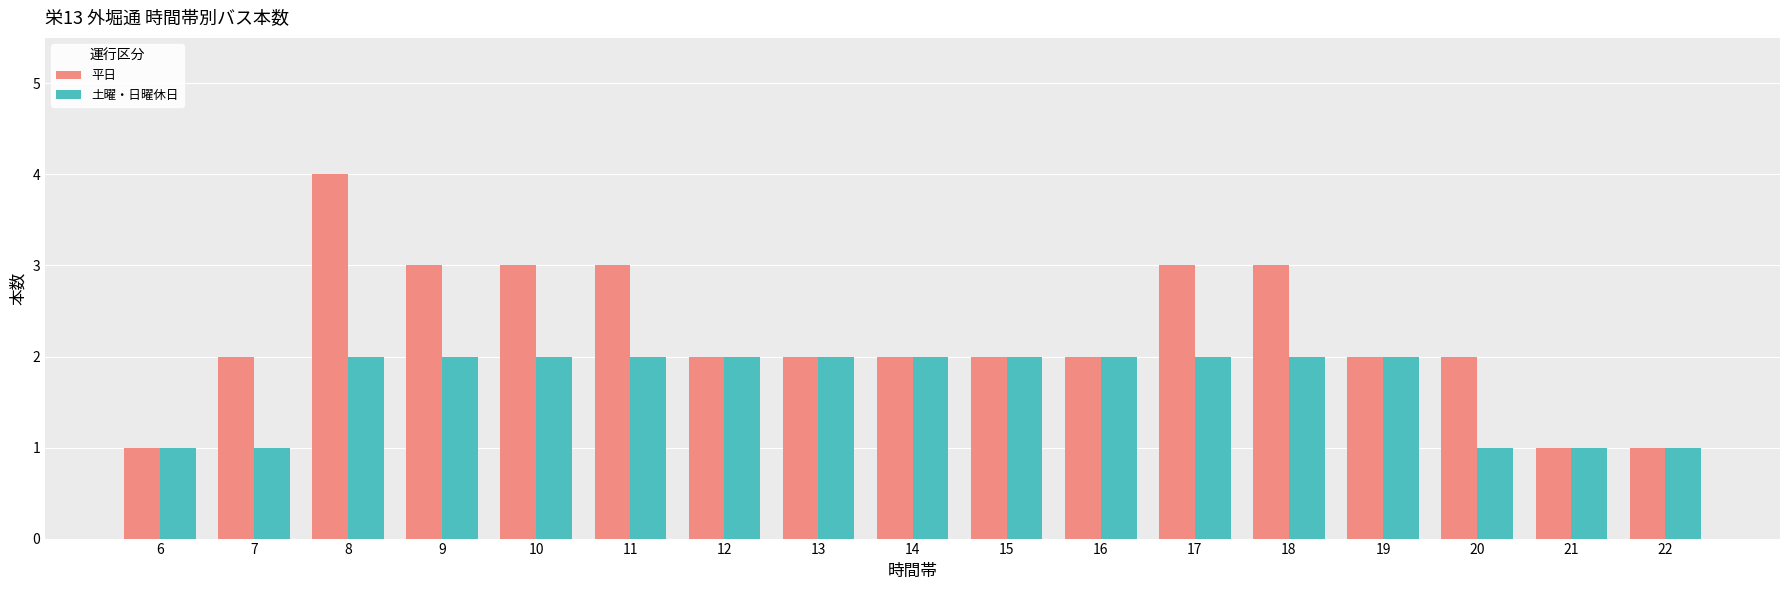

What is the value of the 土曜・日曜休日 bar at the 14th from the left?

2